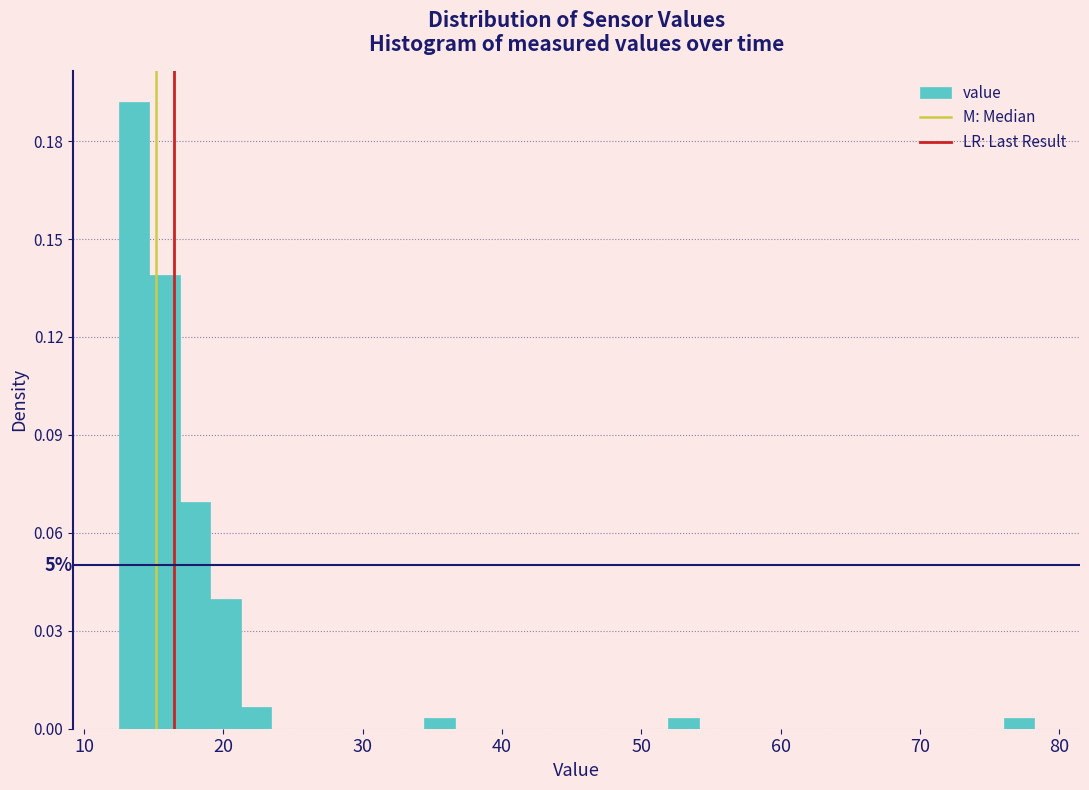

Around what value on the x-axis is the tallest bar? Give the approximate position of its centre, as read against the axis.

14